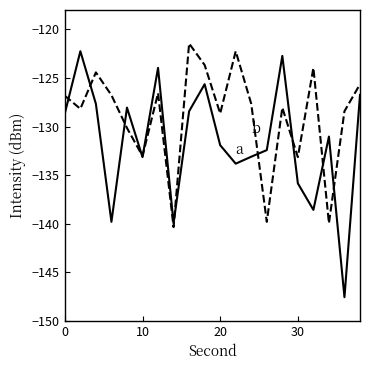

What is the greatest value displayed?

-121.4